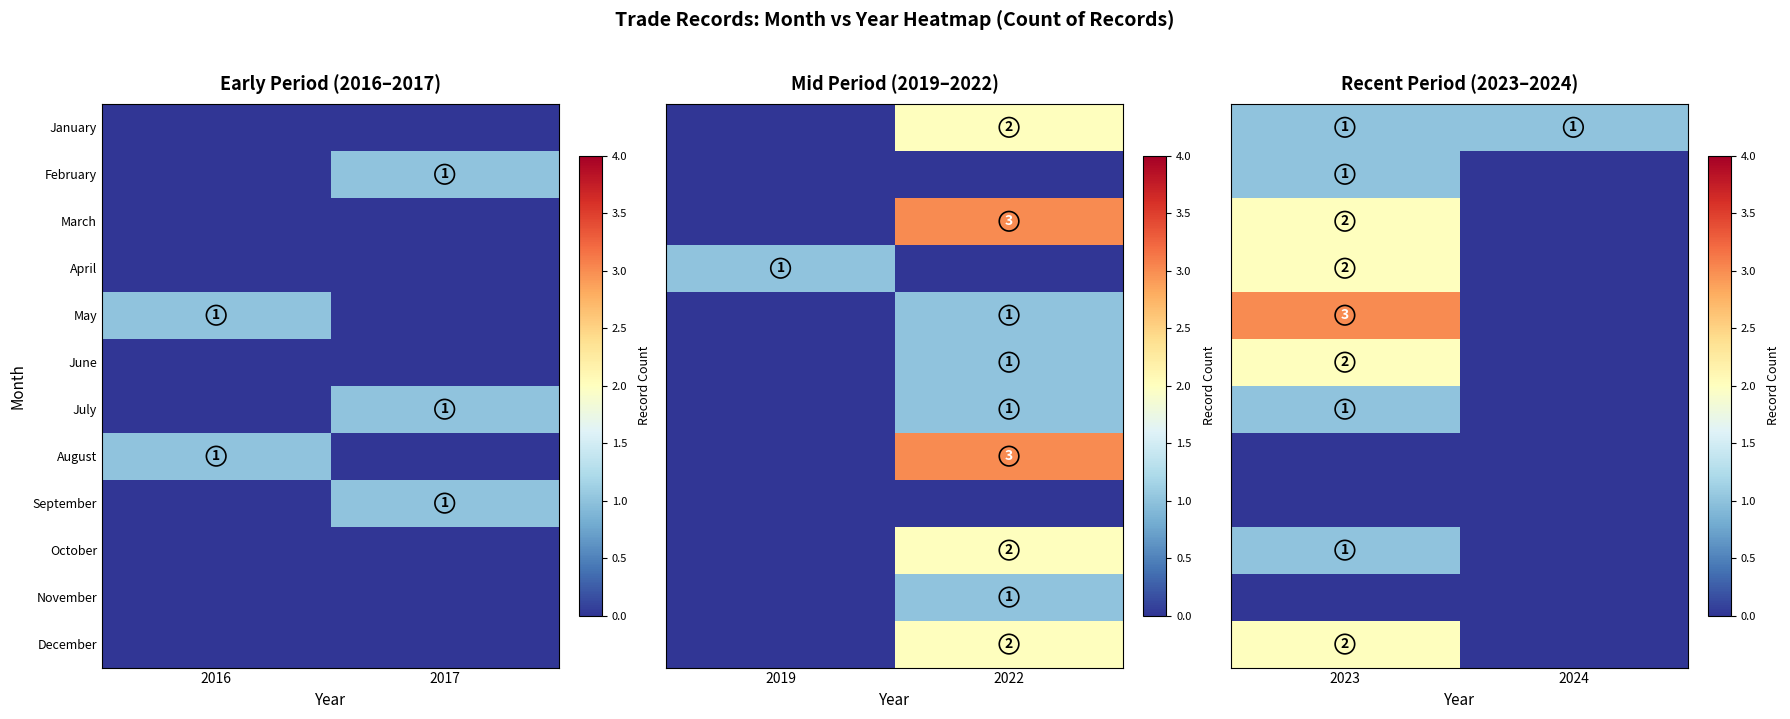

The May series shows 1 at 2016. True or false?

True